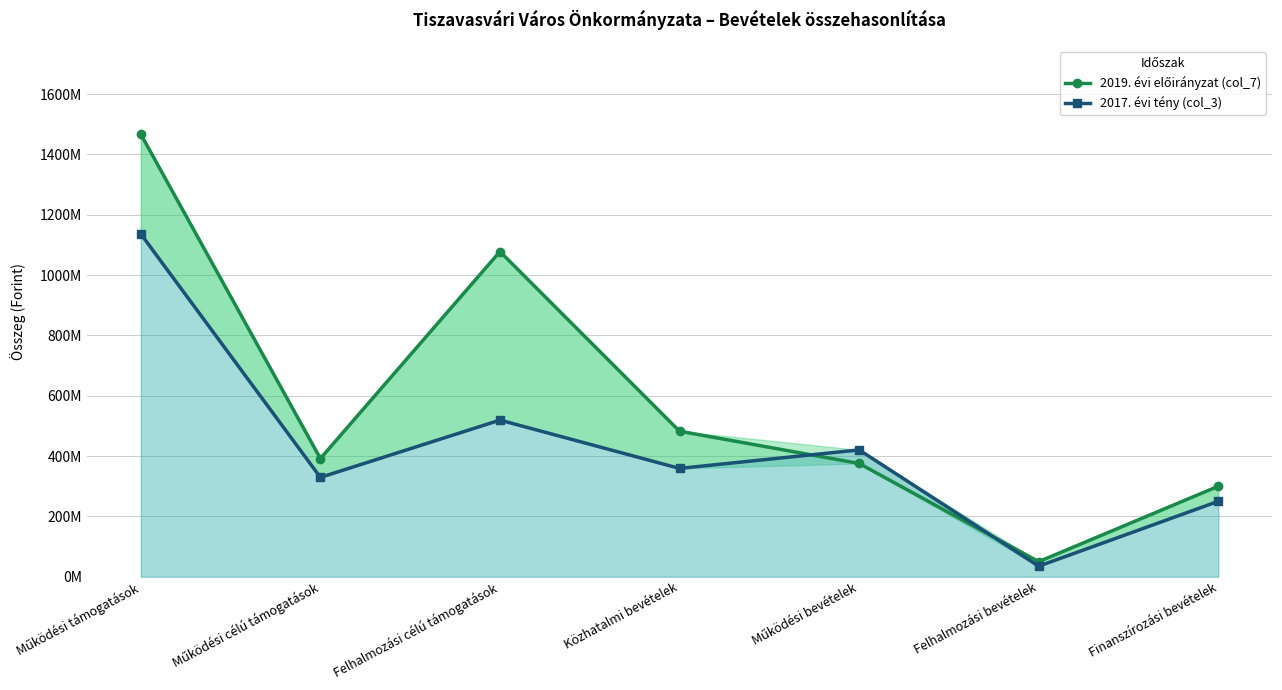

True or false: 2017. évi tény (col_3) and 2019. évi előirányzat (col_7) intersect in this chart.

True